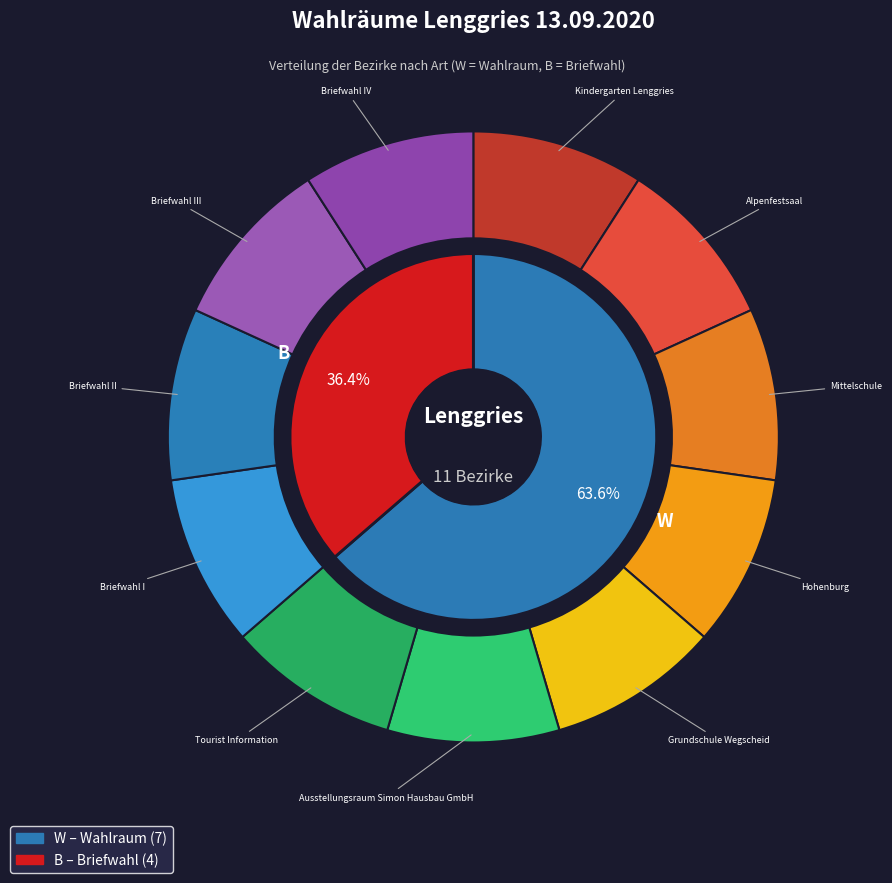

Is 1 the majority of the pie?

No